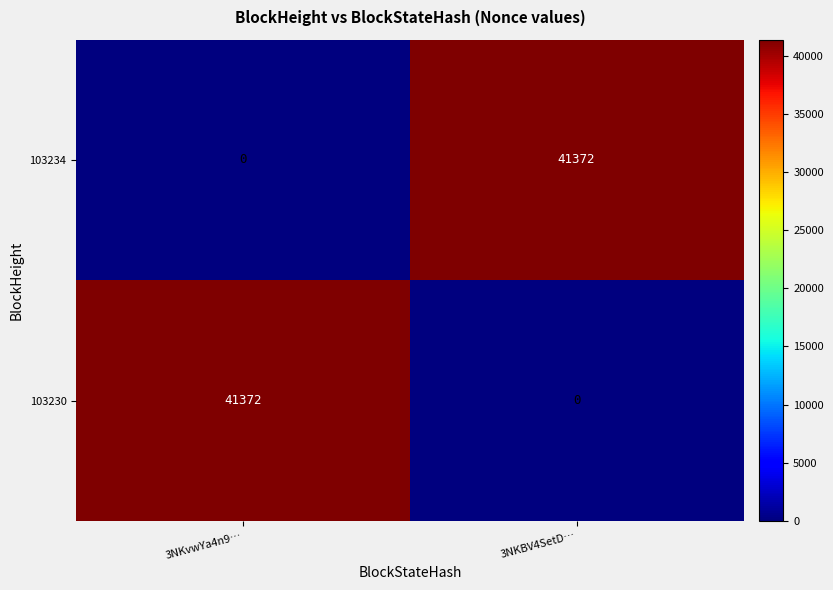

True or false: 103234 has a value of 41372 at 3NKBV4SetD….

True